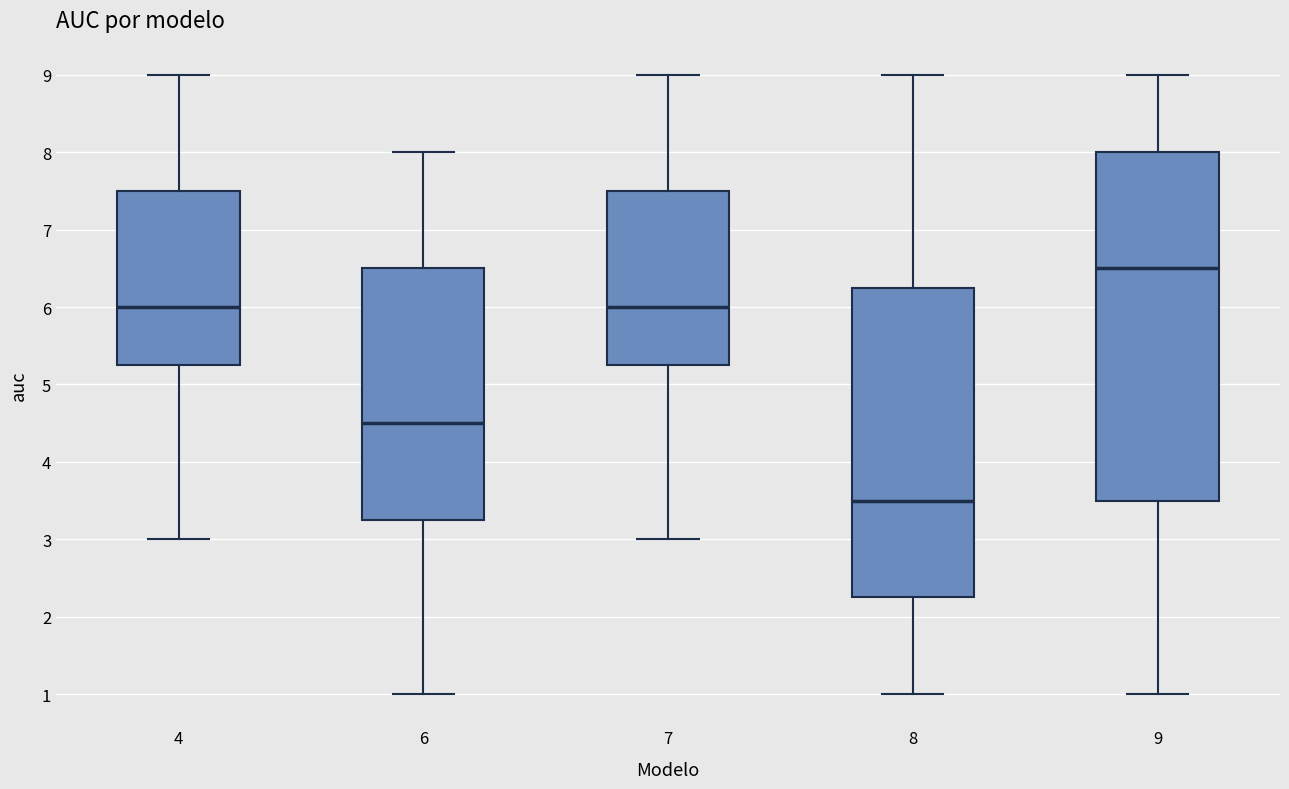

Reading left to right, transcribe this box plot: for each box, give where its median line is, the range the box spans, and where its two whiskers end, as read against the y-axis. The values are not printed on the chart, so give them approximately, as read against the axis.

4: median 6.0, box 5.3 to 7.5, whiskers 3.0 to 9.0
6: median 4.5, box 3.3 to 6.5, whiskers 1.0 to 8.0
7: median 6.0, box 5.3 to 7.5, whiskers 3.0 to 9.0
8: median 3.5, box 2.3 to 6.3, whiskers 1.0 to 9.0
9: median 6.5, box 3.5 to 8.0, whiskers 1.0 to 9.0